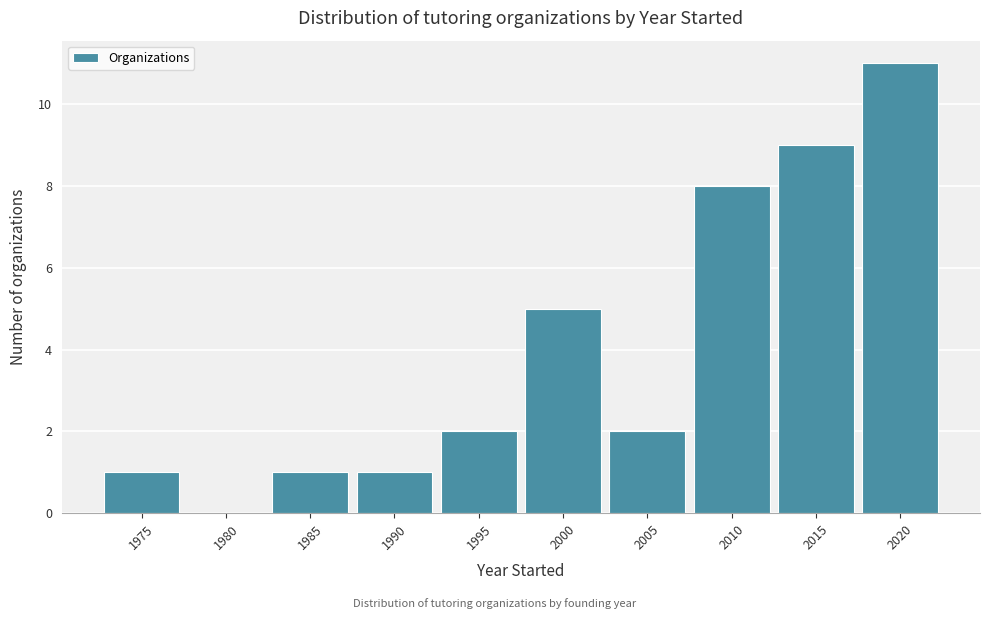

Reading left to right, extract all data points from this chart.

1975=1	1980=0	1985=1	1990=1	1995=2	2000=5	2005=2	2010=8	2015=9	2020=11